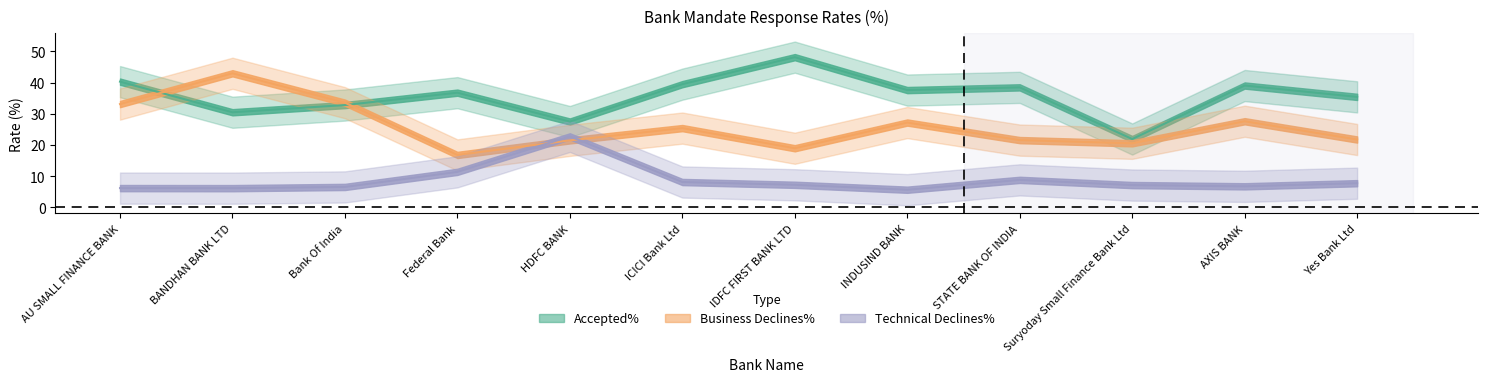

True or false: Accepted% and Technical Declines% cross at least once.

False